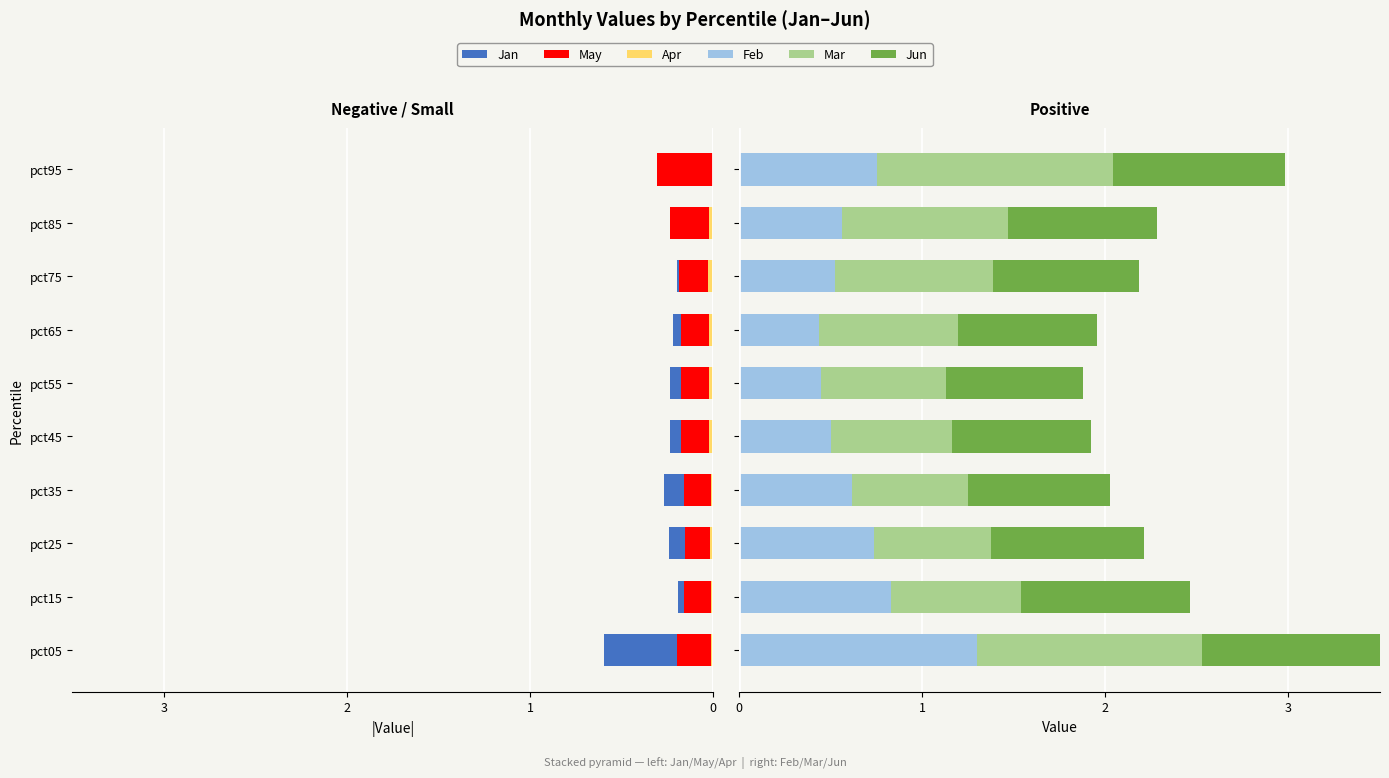

What value does the Jun series have at pct85?

0.8